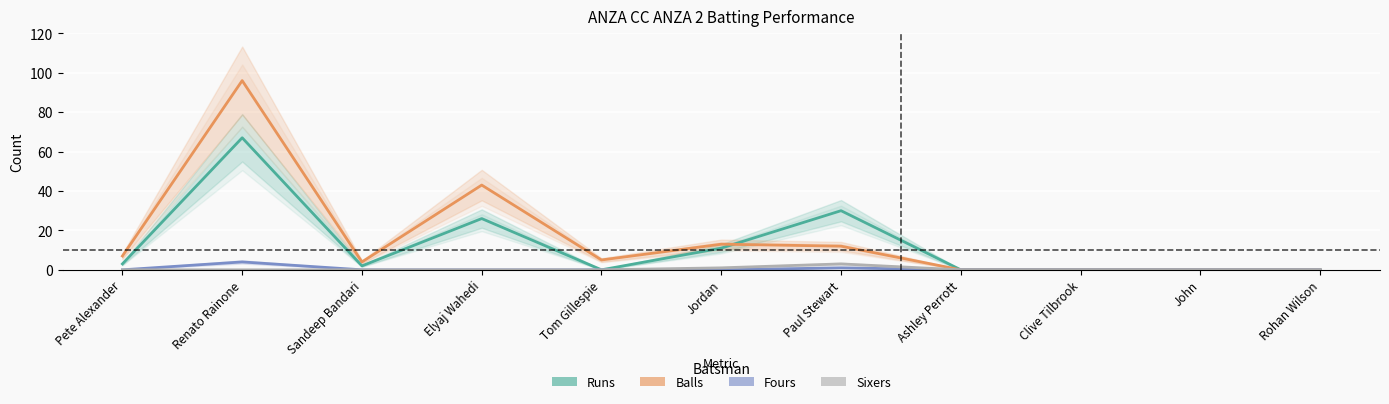

The Runs series shows -29 at John. True or false?

False